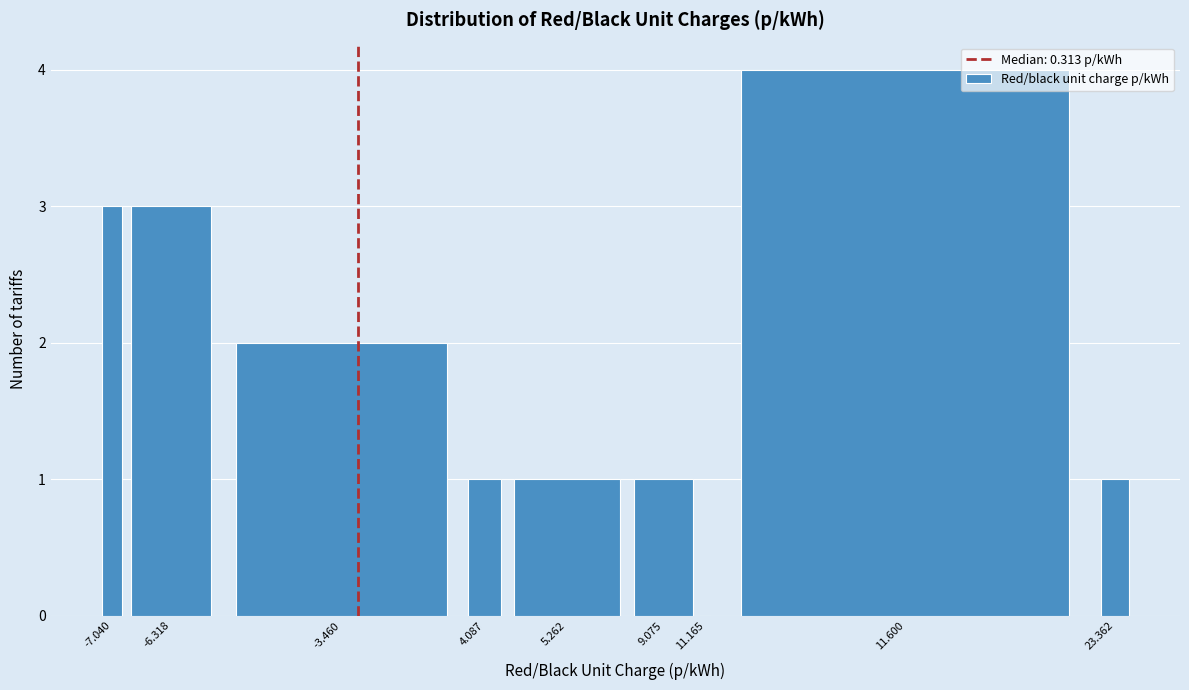

Reading left to right, list all the values displayed in this chart.

-7.040=3	-6.318=3	-3.460=2	4.087=1	5.262=1	9.075=1	11.165=0	11.600=4	23.362=1